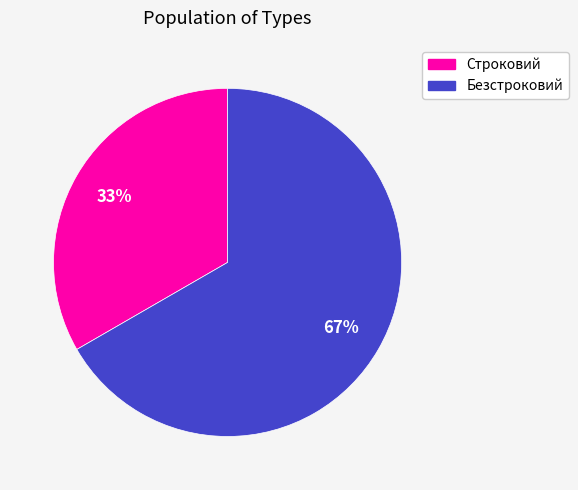

What is the largest slice in the pie chart?

Безстроковий